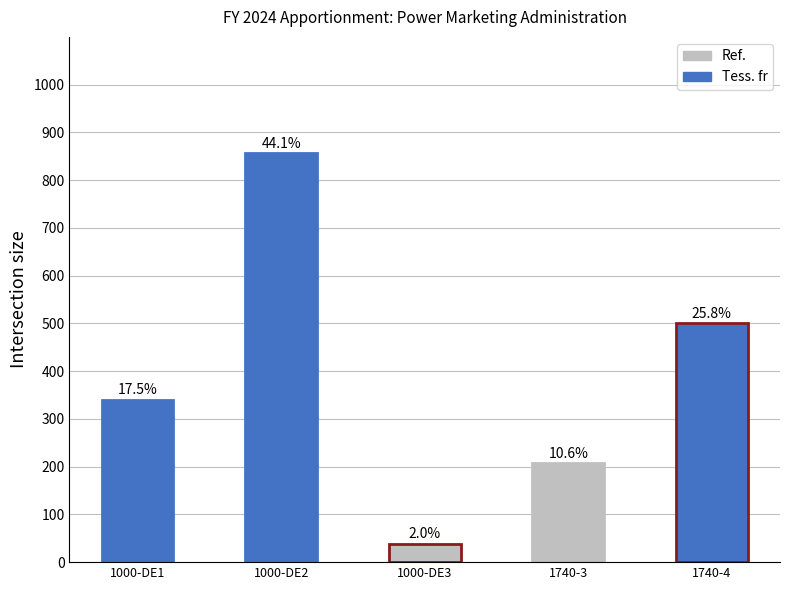

How many bars are there in total?

5